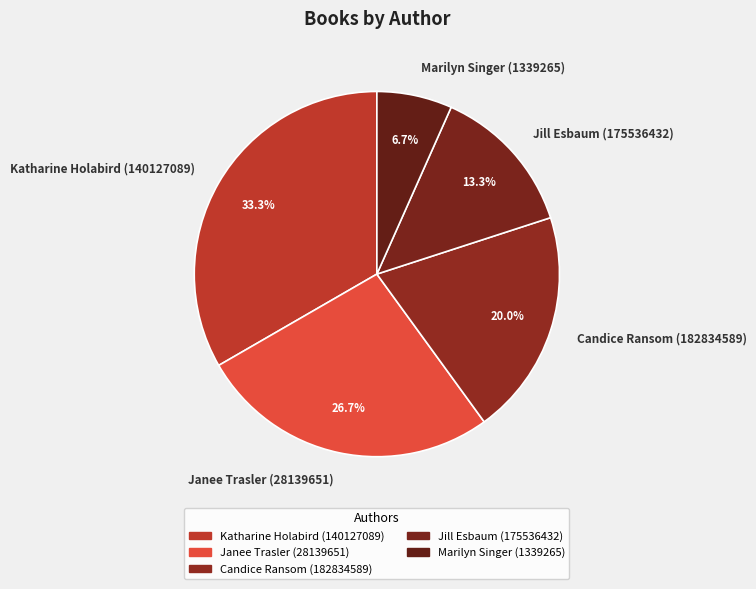

How many segments does this pie chart have?

5